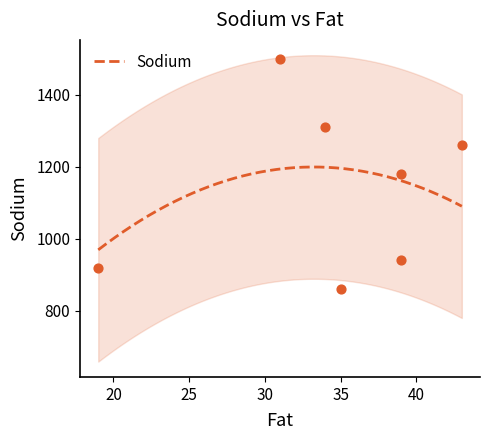

Approximately how many times larger is the value at 31 compared to 39?

1.3